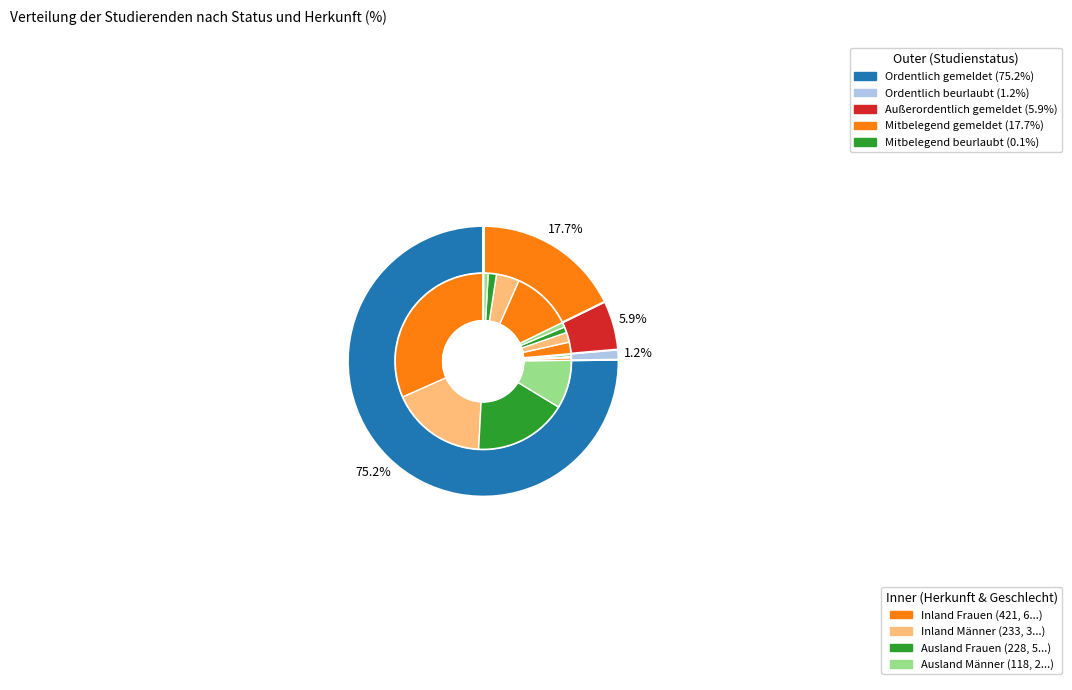

Between Mitbelegend beurlaubt and Ordentlich gemeldet, which is larger?

Ordentlich gemeldet